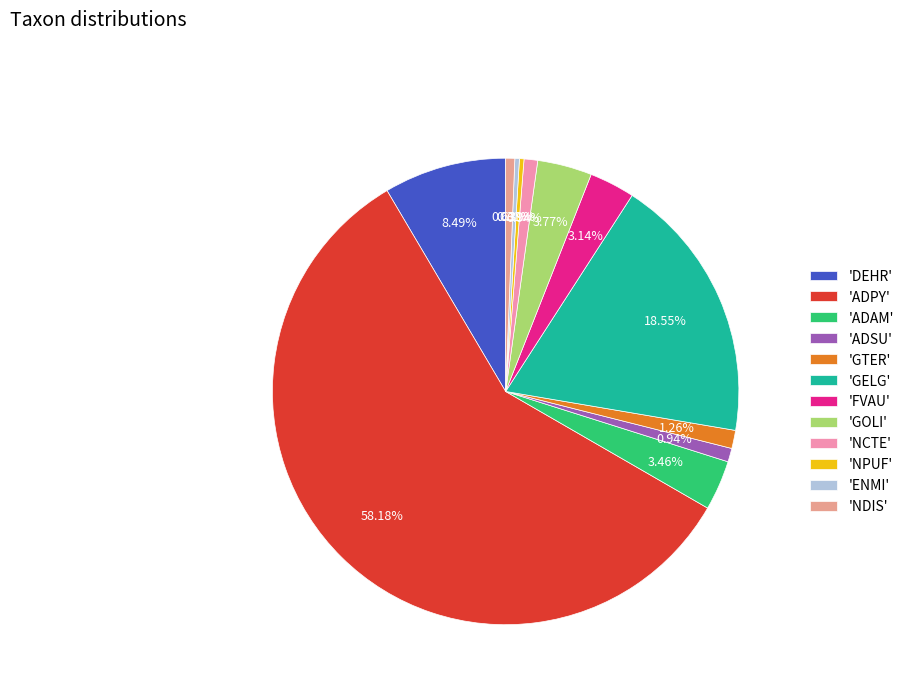

How many slices are in this pie chart?

12